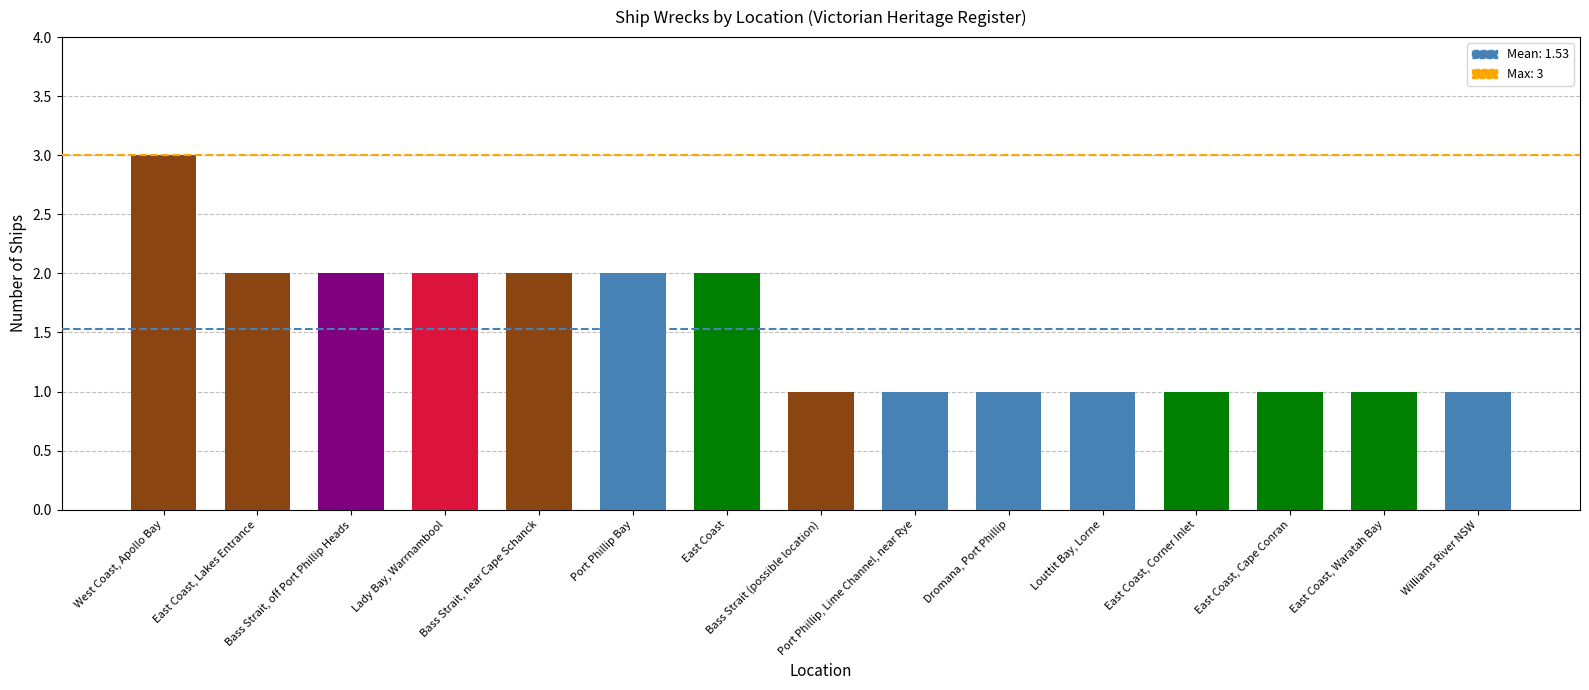

What is the smallest value displayed?

1